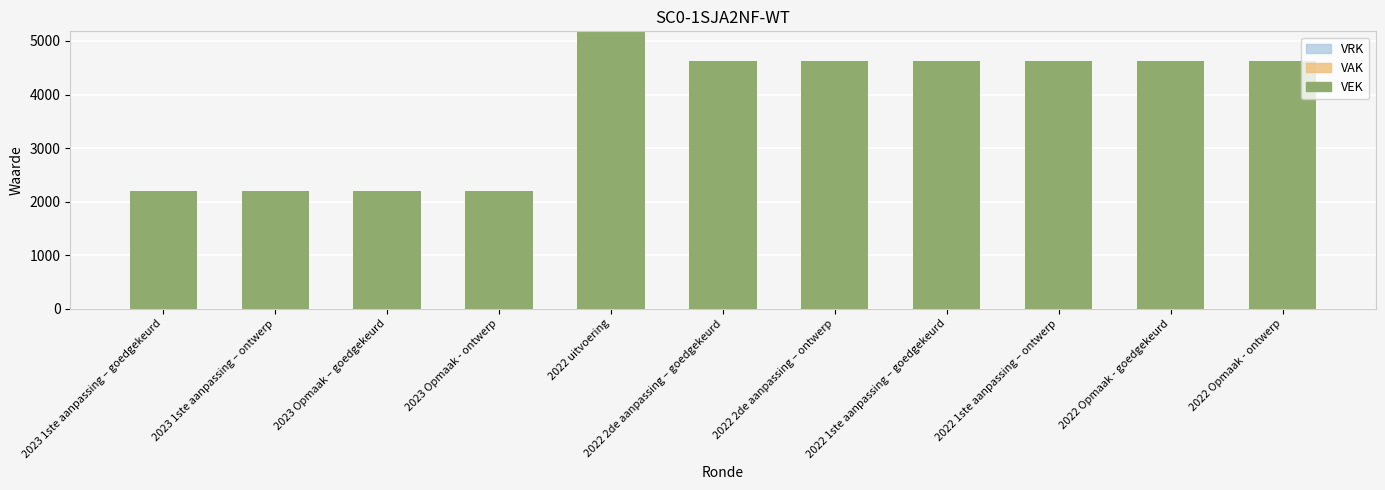

What is the label of the 2nd bar from the right?

2022 Opmaak - goedgekeurd